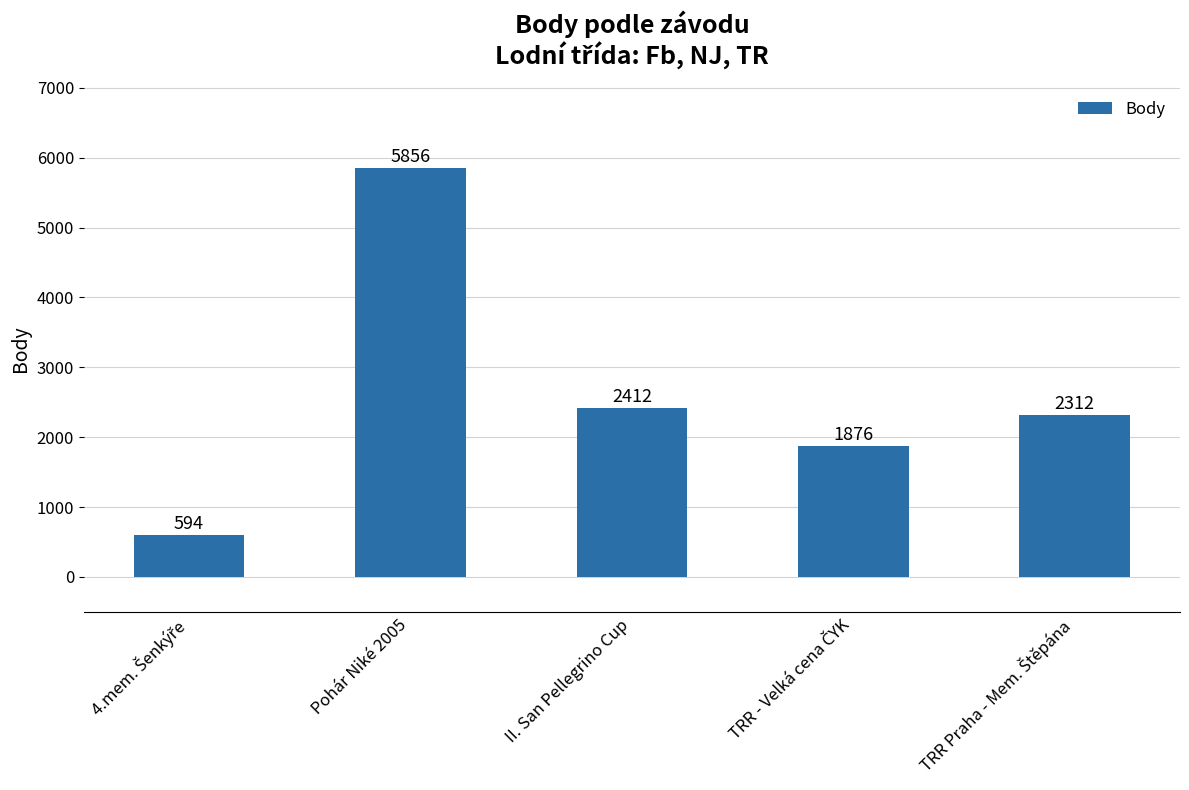

Where does the data first go above 2312?

Pohár Niké 2005